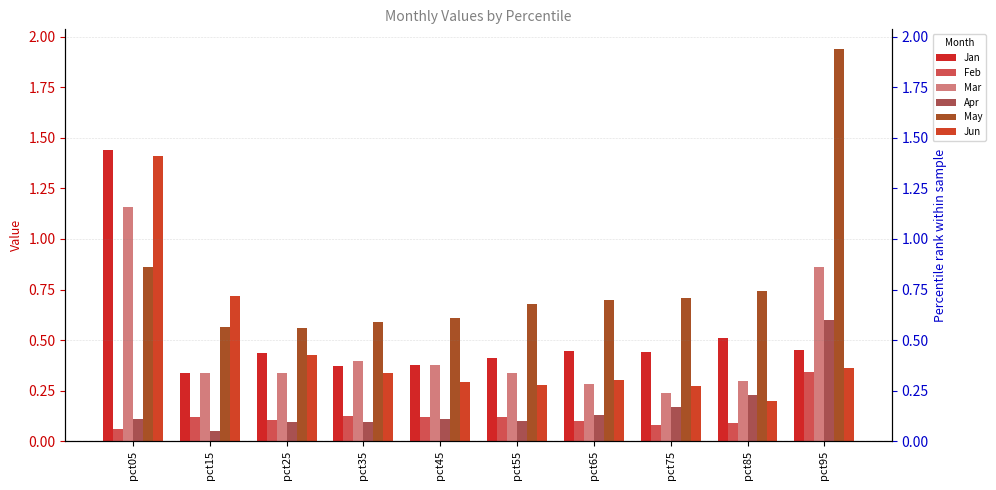

What is the lowest value of the Jun series?

0.2